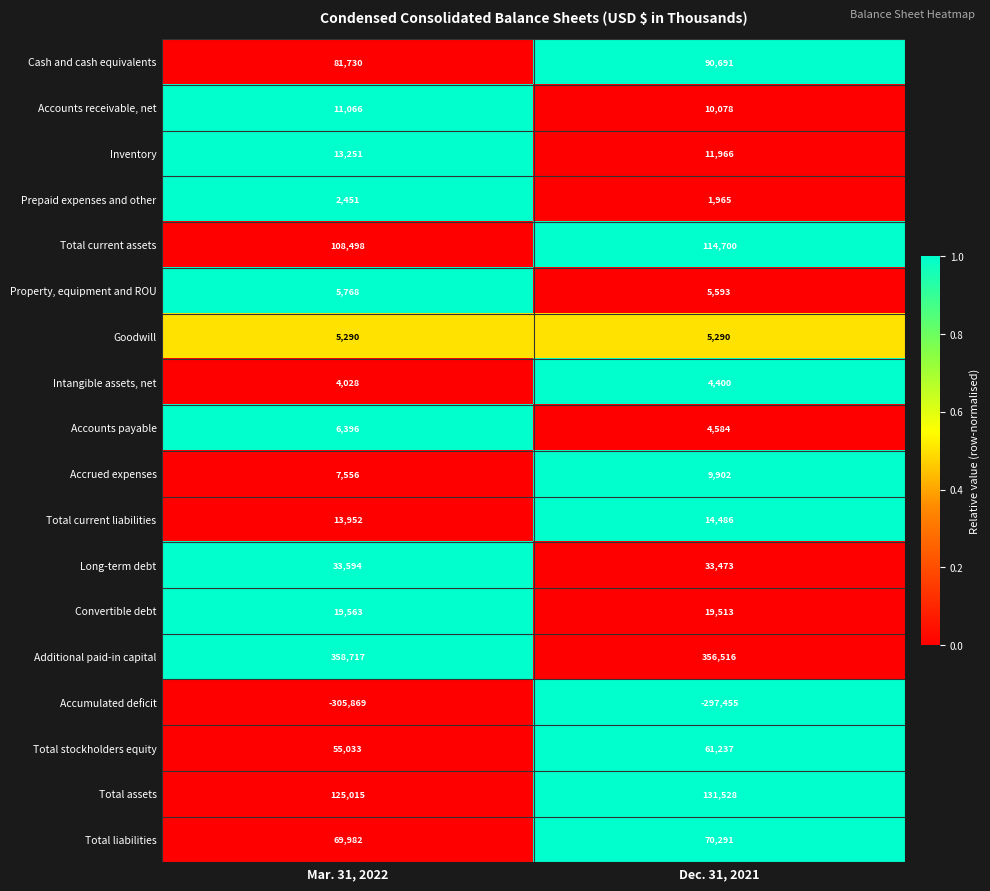

Is the value of Goodwill at Dec. 31, 2021 greater than the value of Total assets at Dec. 31, 2021?

No